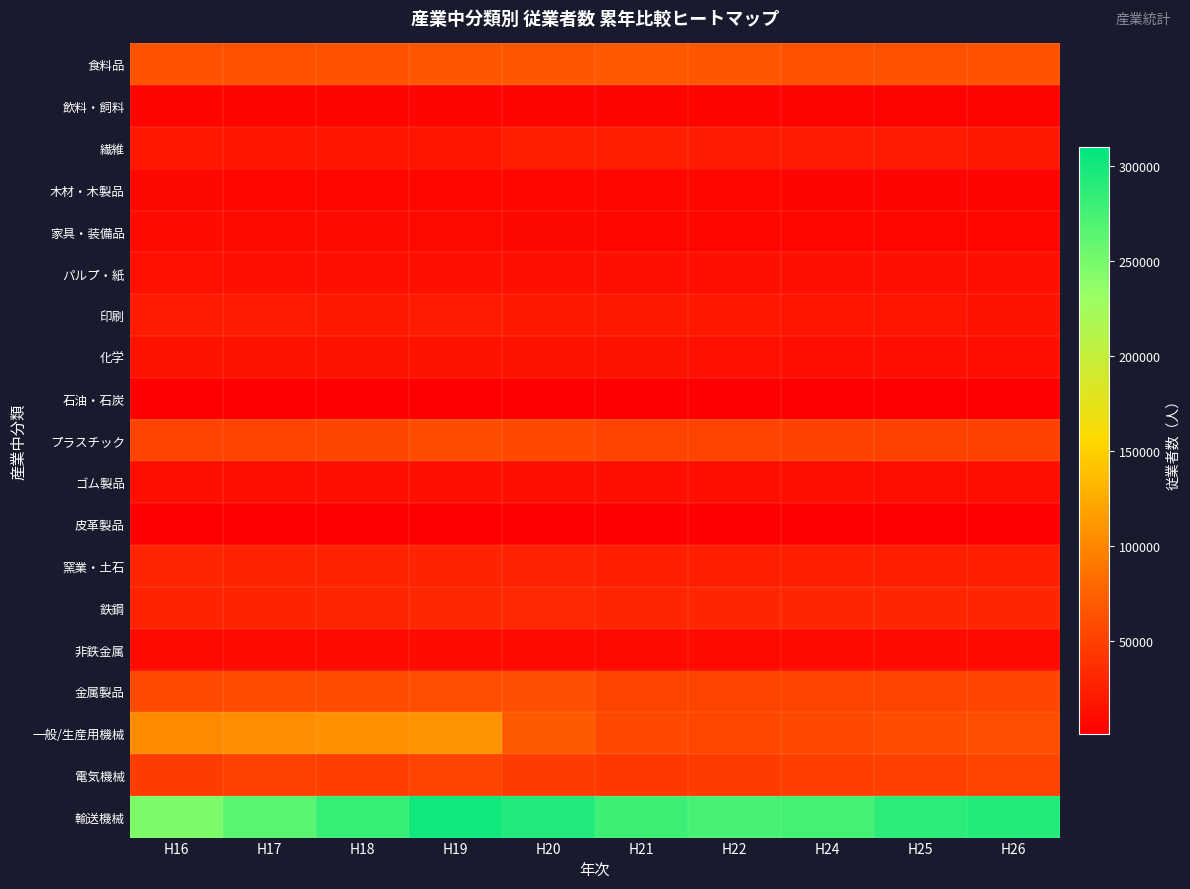

Which label corresponds to the smallest value in the chart?

H20